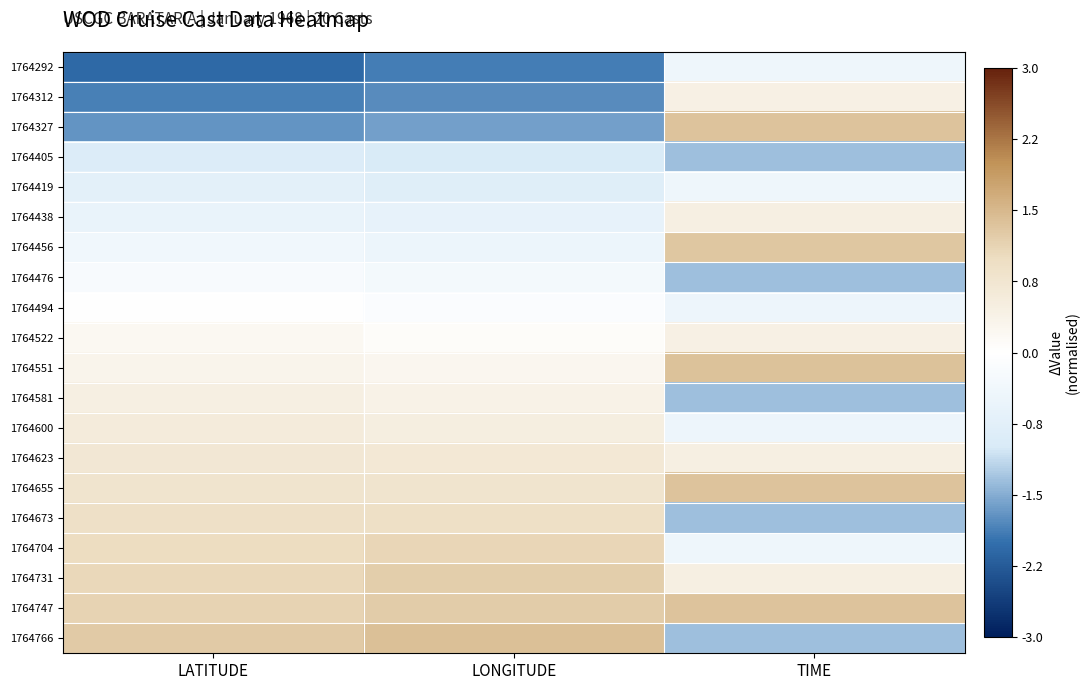

Reading left to right, extract all data points from this chart.

1764292: LATITUDE=-2.1	LONGITUDE=-1.9	TIME=-0.4
1764312: LATITUDE=-1.9	LONGITUDE=-1.8	TIME=0.4
1764327: LATITUDE=-1.7	LONGITUDE=-1.6	TIME=1.3
1764405: LATITUDE=-0.9	LONGITUDE=-1.0	TIME=-1.3
1764419: LATITUDE=-0.7	LONGITUDE=-0.8	TIME=-0.4
1764438: LATITUDE=-0.5	LONGITUDE=-0.6	TIME=0.4
1764456: LATITUDE=-0.4	LONGITUDE=-0.5	TIME=1.3
1764476: LATITUDE=-0.2	LONGITUDE=-0.3	TIME=-1.3
1764494: LATITUDE=-0.0	LONGITUDE=-0.1	TIME=-0.5
1764522: LATITUDE=0.2	LONGITUDE=0.1	TIME=0.4
1764551: LATITUDE=0.3	LONGITUDE=0.2	TIME=1.4
1764581: LATITUDE=0.5	LONGITUDE=0.4	TIME=-1.3
1764600: LATITUDE=0.6	LONGITUDE=0.5	TIME=-0.5
1764623: LATITUDE=0.7	LONGITUDE=0.7	TIME=0.4
1764655: LATITUDE=0.8	LONGITUDE=0.8	TIME=1.3
1764673: LATITUDE=0.9	LONGITUDE=0.9	TIME=-1.3
1764704: LATITUDE=1.0	LONGITUDE=1.1	TIME=-0.4
1764731: LATITUDE=1.1	LONGITUDE=1.2	TIME=0.5
1764747: LATITUDE=1.1	LONGITUDE=1.2	TIME=1.4
1764766: LATITUDE=1.2	LONGITUDE=1.4	TIME=-1.3